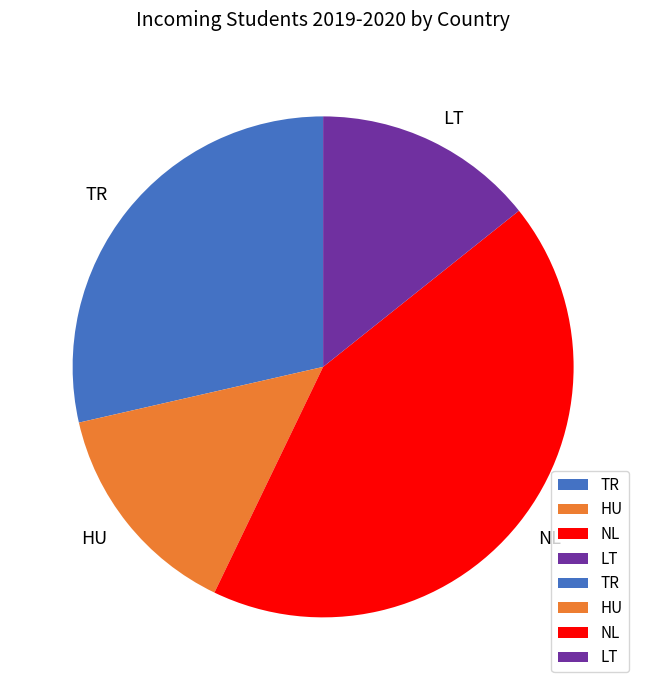

True or false: HU accounts for 14% of the total.

True